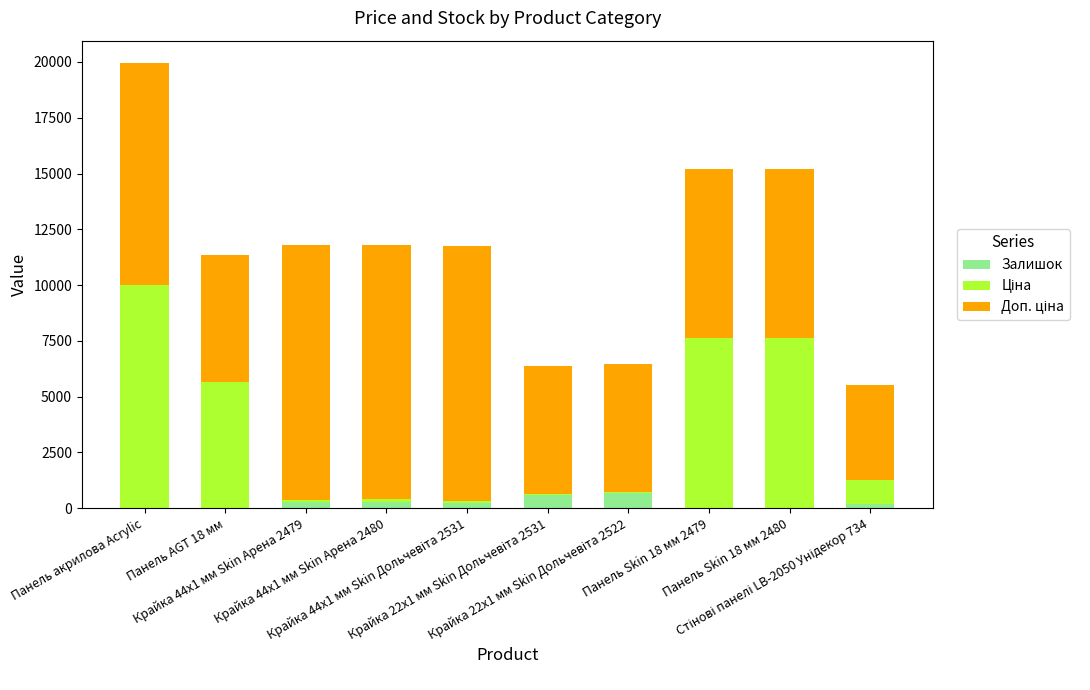

What is the highest value of the Залишок series?

686.0